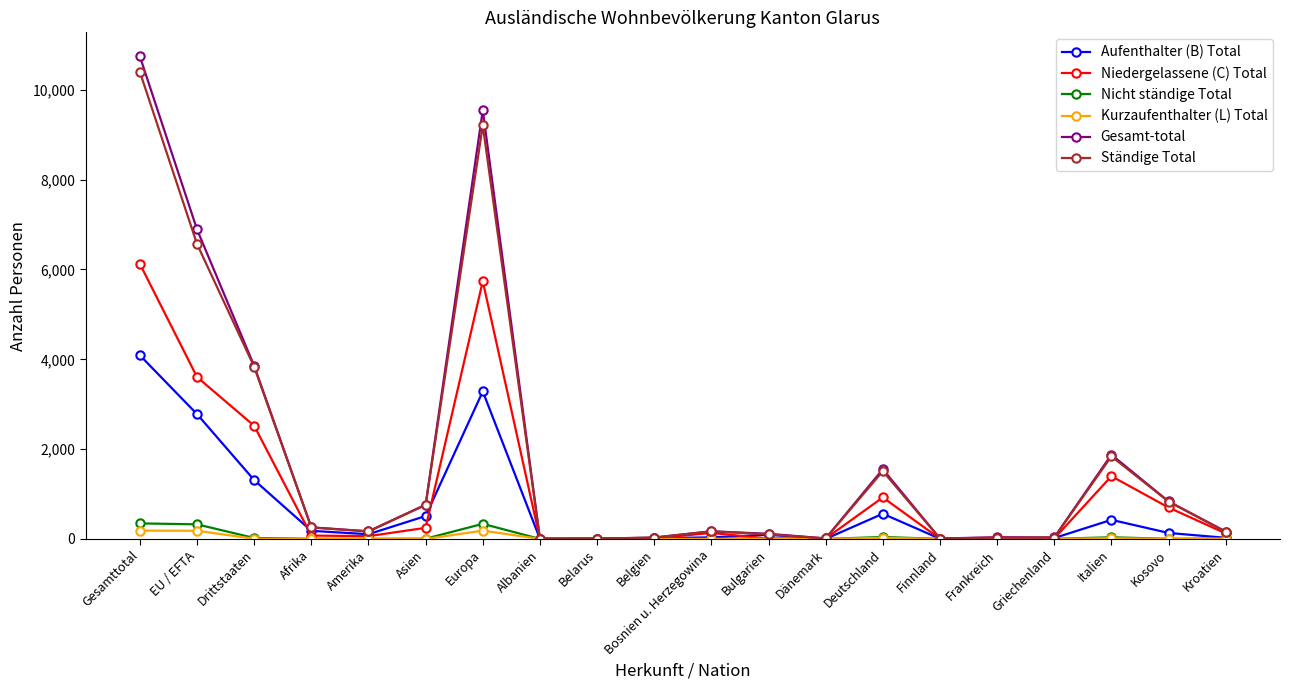

True or false: Niedergelassene (C) Total has a value of 2519 at Drittstaaten.

True